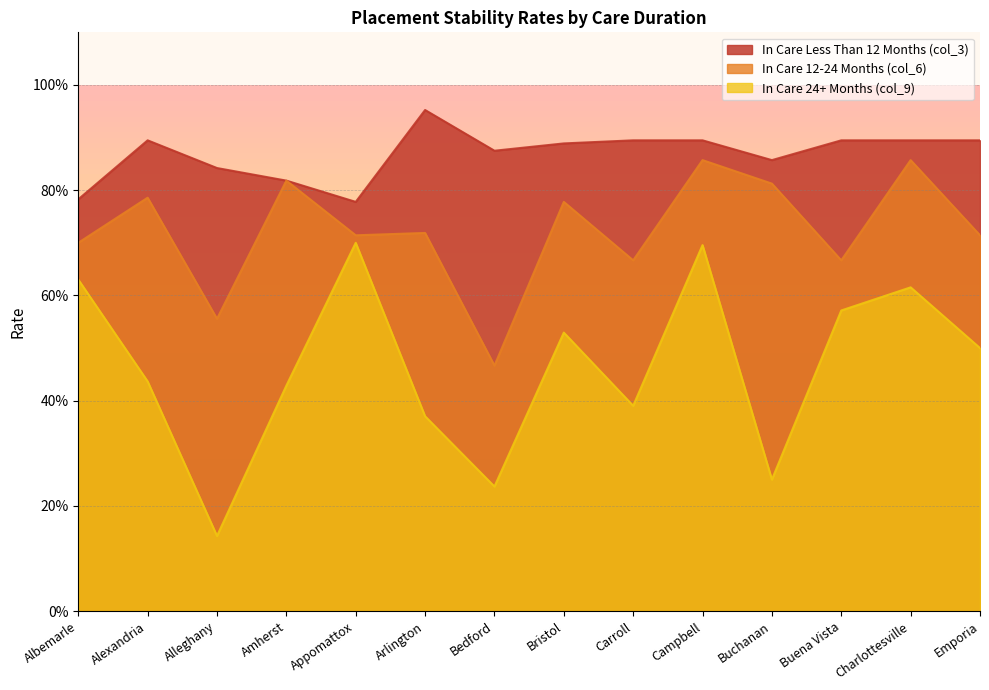

Rank the series at Charlottesville from highest to lowest value.

In Care Less Than 12 Months (col_3), In Care 12-24 Months (col_6), In Care 24+ Months (col_9)